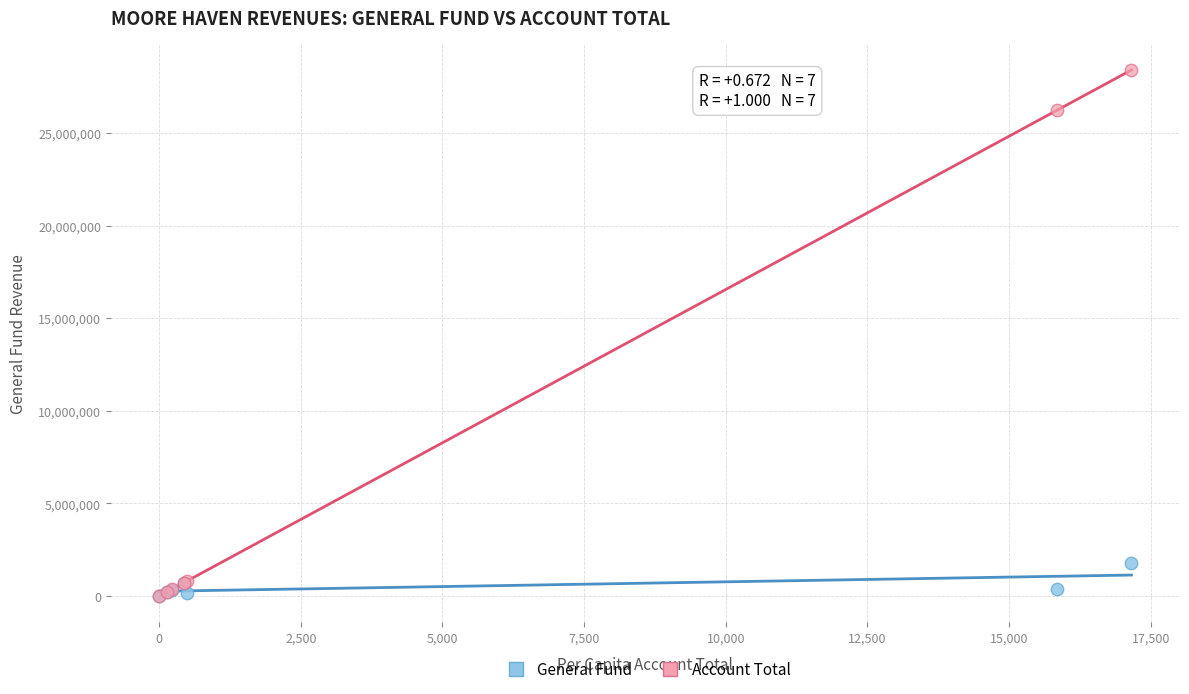

Across all series, what Y value is closest to 14202587?

26234602